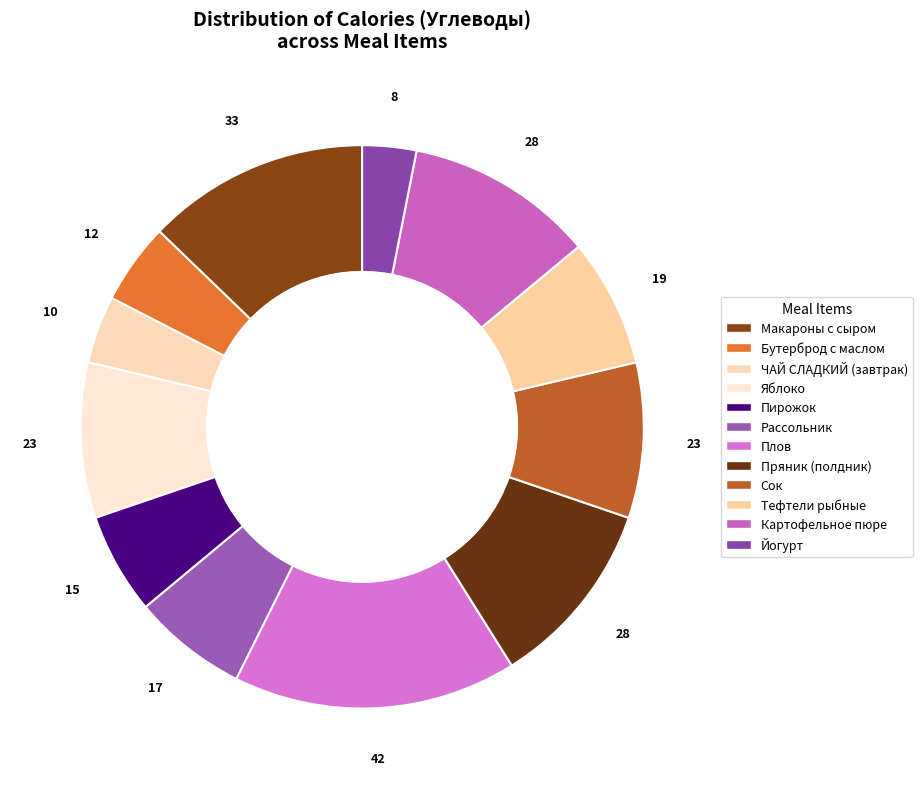

Rank the categories by value from highest to lowest.

Плов, Макароны с сыром, Пряник (полдник), Картофельное пюре, Яблоко, Сок, Тефтели рыбные, Рассольник, Пирожок, Бутерброд с маслом, ЧАЙ СЛАДКИЙ (завтрак), Йогурт